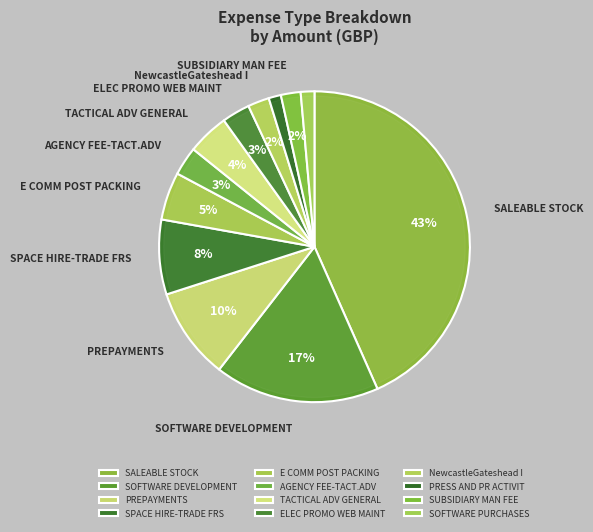

What percentage is NOT represented by SOFTWARE DEVELOPMENT?

82.9%